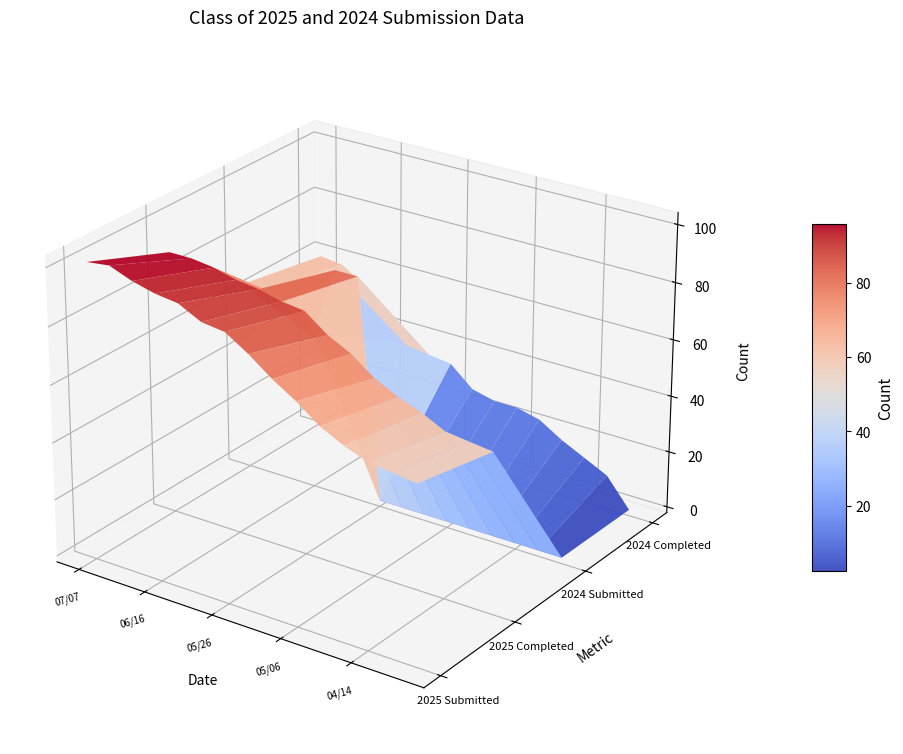

What is the approximate value of 06/09 at 0, to the nearest 5?

95